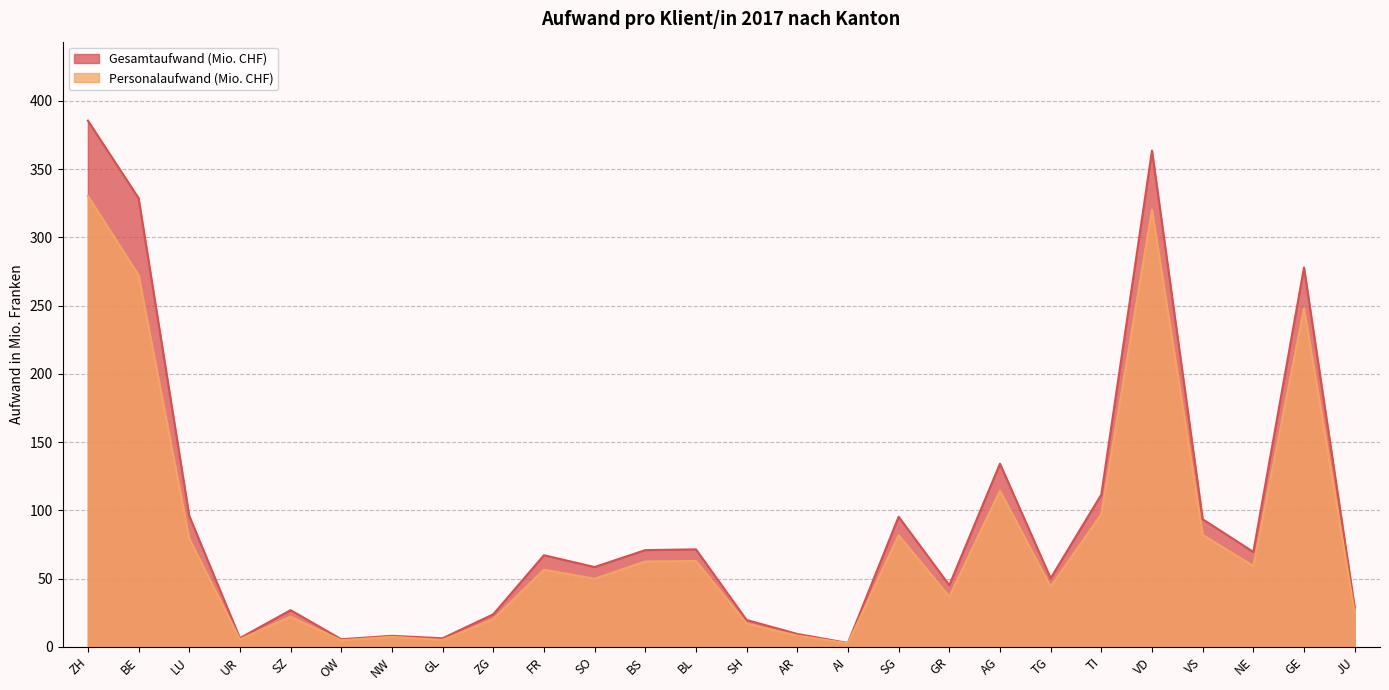

What is the sum of all Personalaufwand (Mio. CHF) values?

2114.3